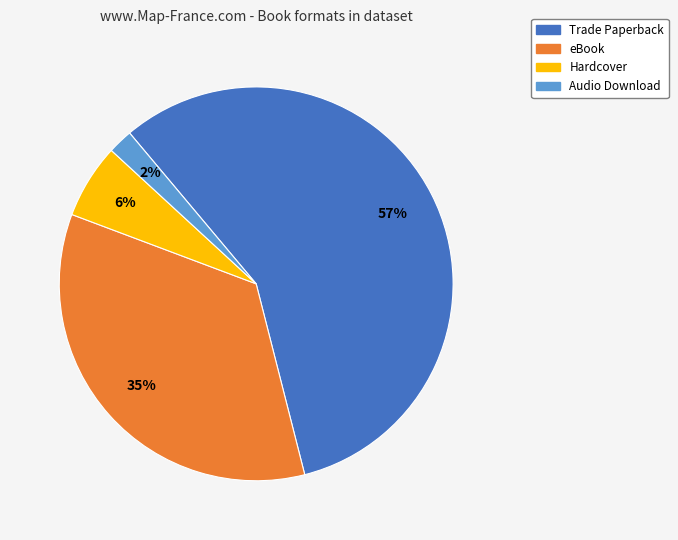

How many slices are in this pie chart?

4